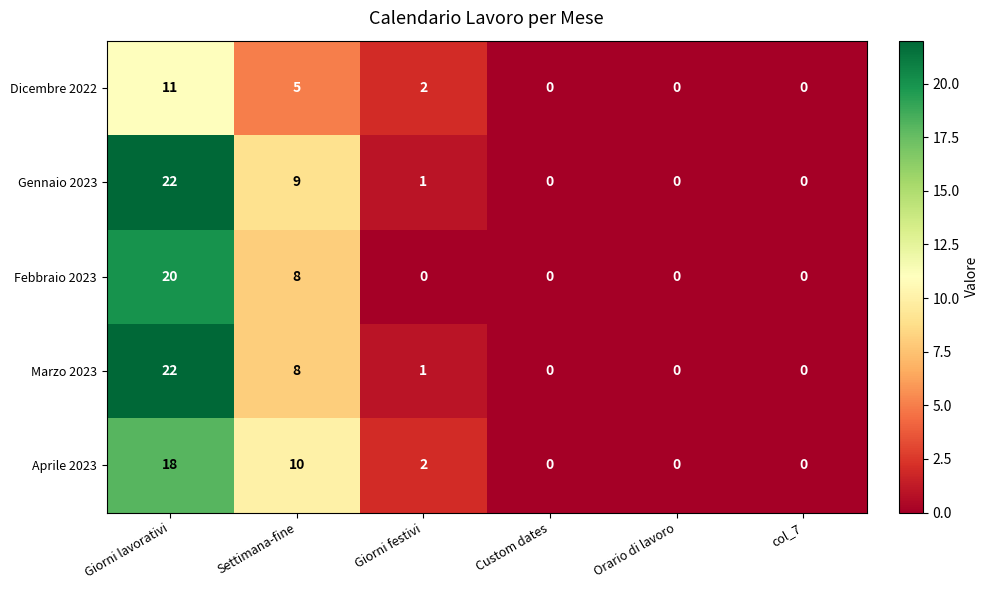

Where does the Gennaio 2023 series first go above 1?

Giorni lavorativi